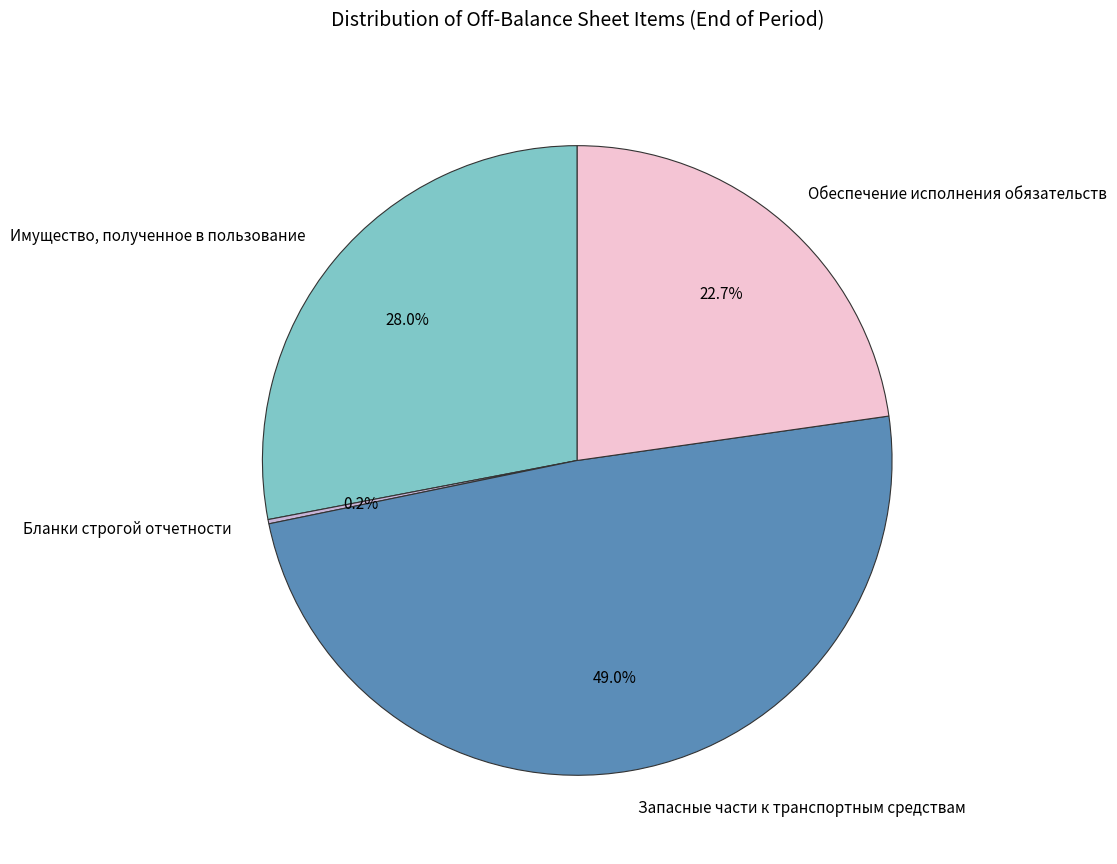

Which has a higher value, Имущество, полученное в пользование or Запасные части к транспортным средствам?

Запасные части к транспортным средствам